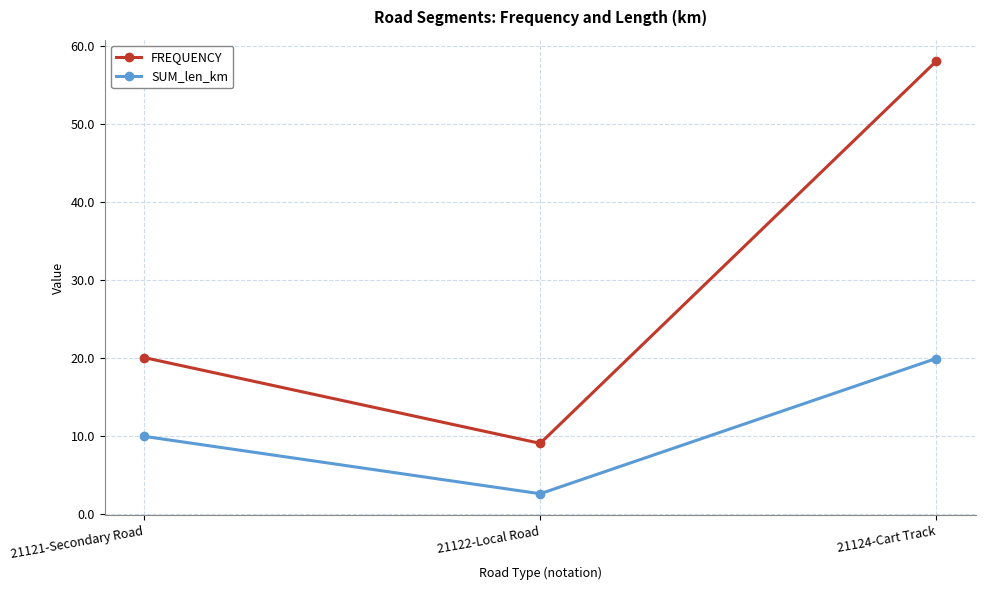

Rank the series at 21124-Cart Track from highest to lowest value.

FREQUENCY, SUM_len_km